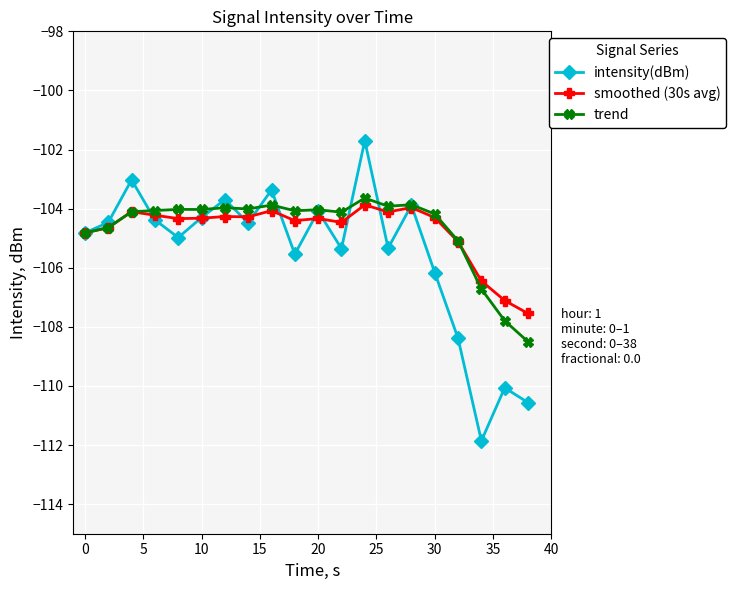

What is the maximum value for trend?

-103.6